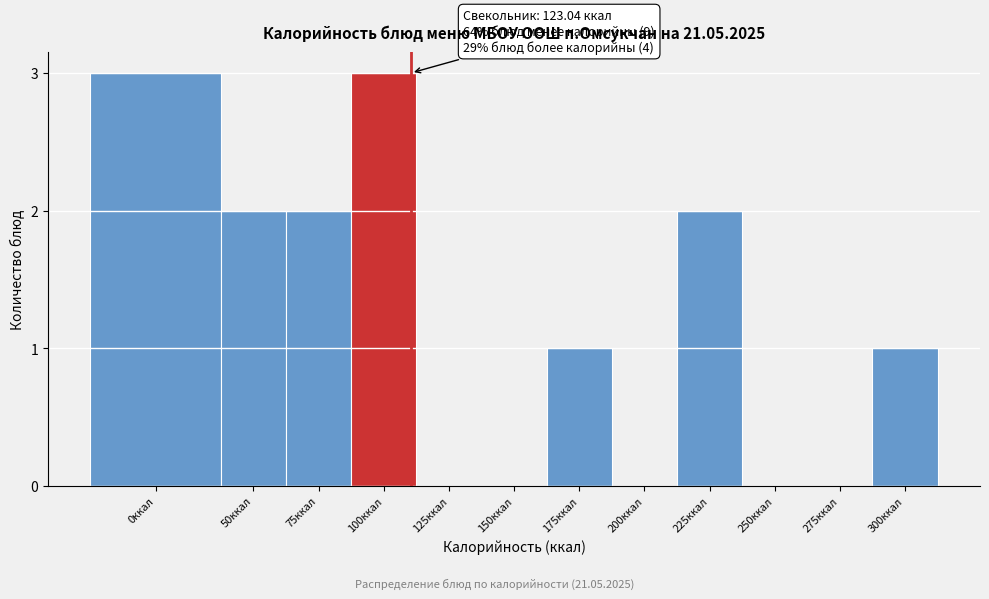

Reading left to right, transcribe all the data shown in this chart.

0ккал=3	50ккал=2	75ккал=2	100ккал=3	125ккал=0	150ккал=0	175ккал=1	200ккал=0	225ккал=2	250ккал=0	275ккал=0	300ккал=1